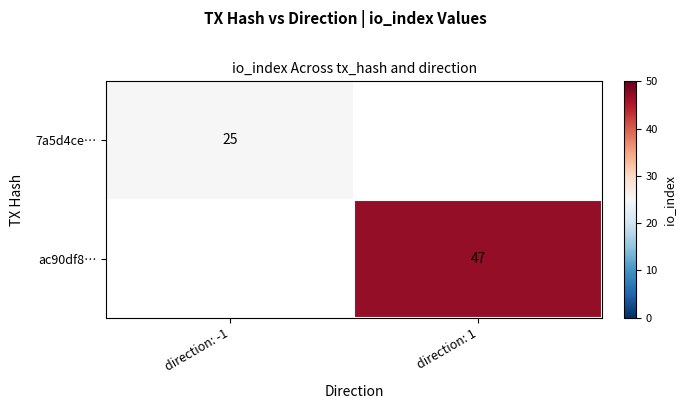

What is the minimum value shown in the chart?

25.0